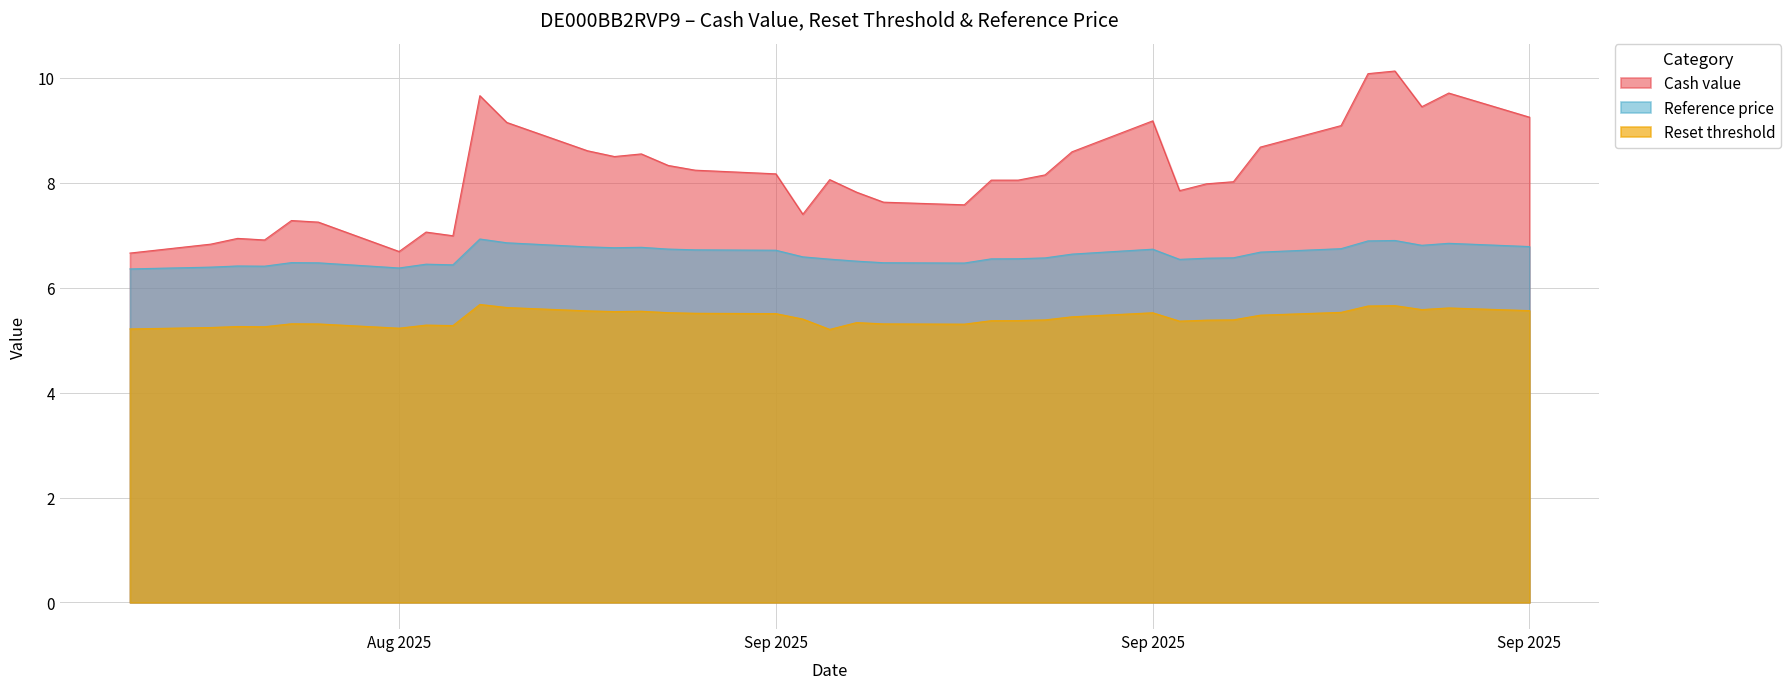

How many lines are shown in the chart?

3